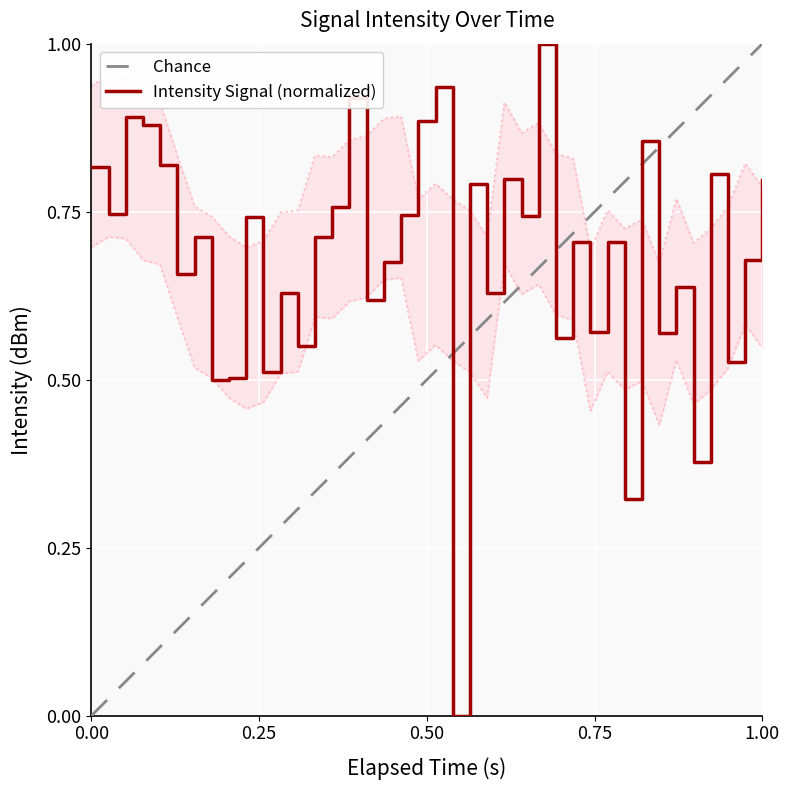

How many lines are shown in the chart?

1